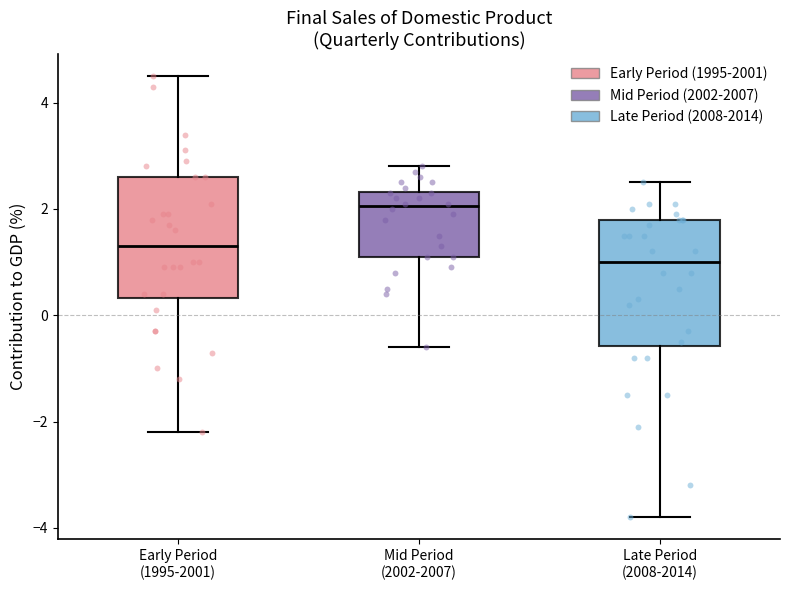

Reading left to right, transcribe this box plot: for each box, give where its median line is, the range the box spans, and where its two whiskers end, as read against the y-axis. The values are not printed on the chart, so give them approximately, as read against the axis.

Early Period (1995-2001): median 1.4, box 0.4 to 2.6, whiskers -2.2 to 4.6
Mid Period (2002-2007): median 2.0, box 1.2 to 2.4, whiskers -0.6 to 2.8
Late Period (2008-2014): median 1.0, box -0.6 to 1.8, whiskers -3.8 to 2.6